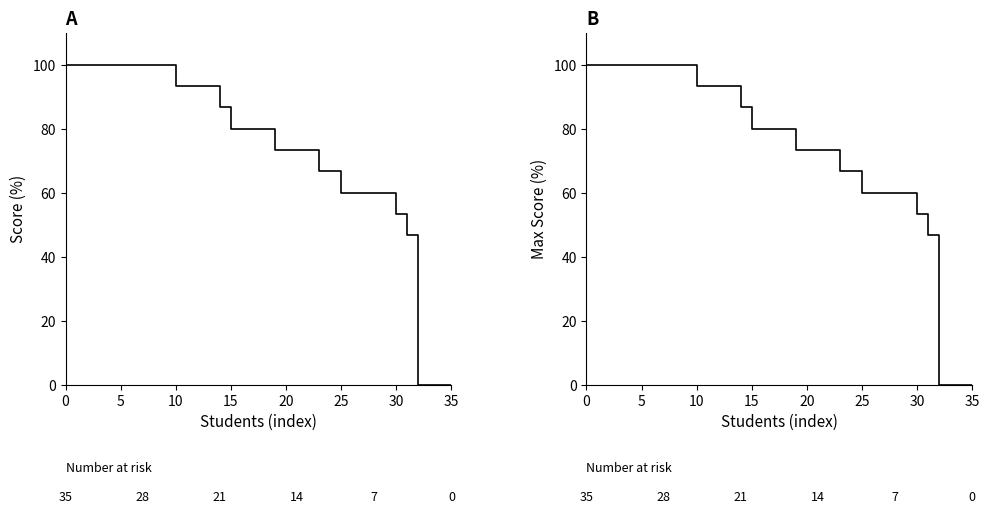

How many positive values does the Score series have?

32